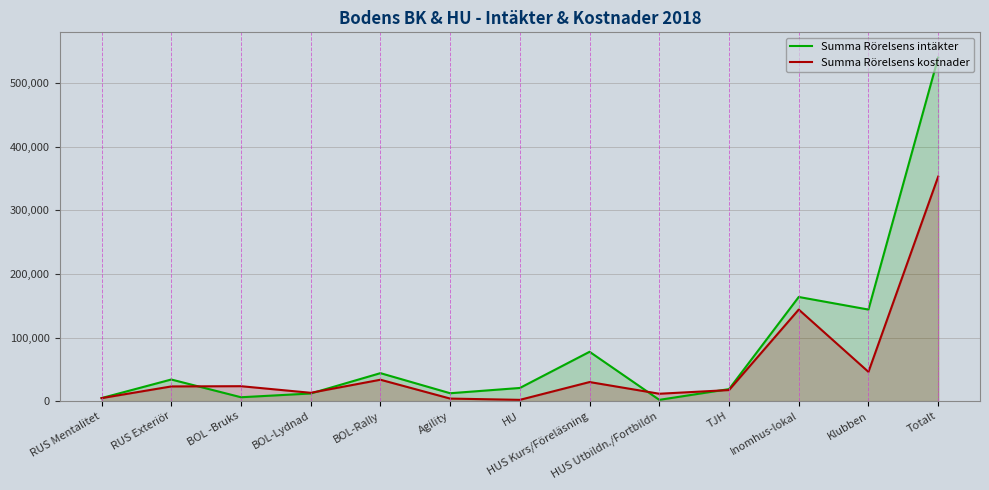

Between which two adjacent categories do Summa Rörelsens intäkter and Summa Rörelsens kostnader first intersect?

RUS Exteriör and BOL -Bruks